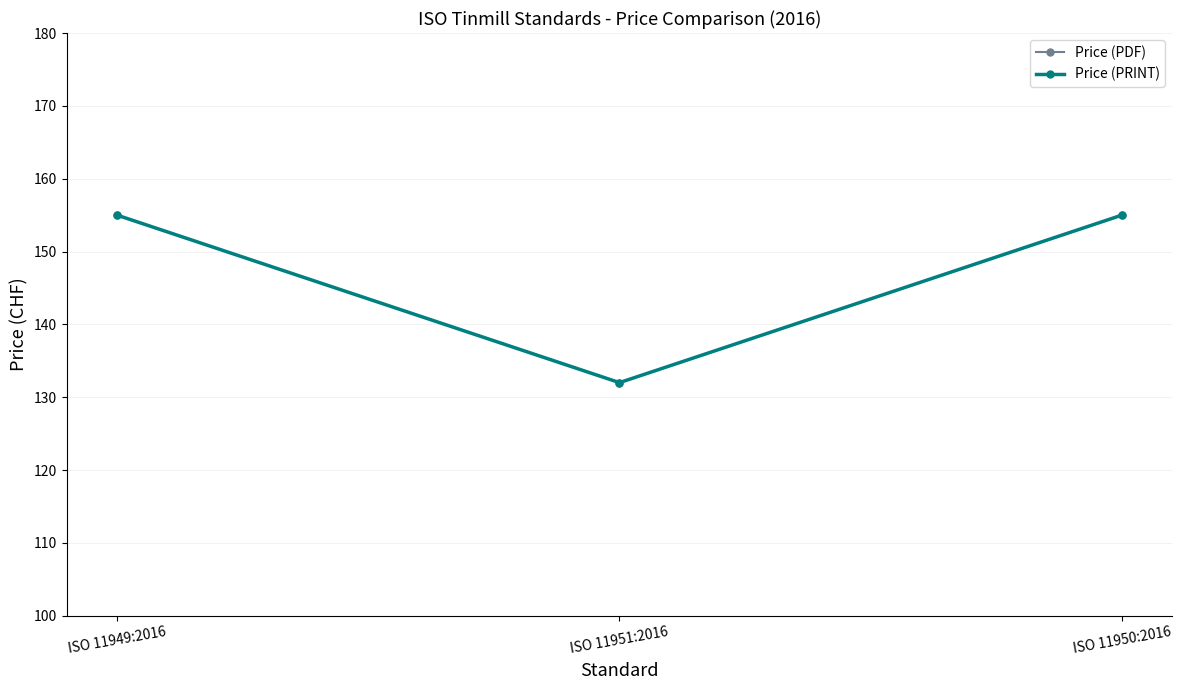

Does the chart have visible grid lines?

Yes